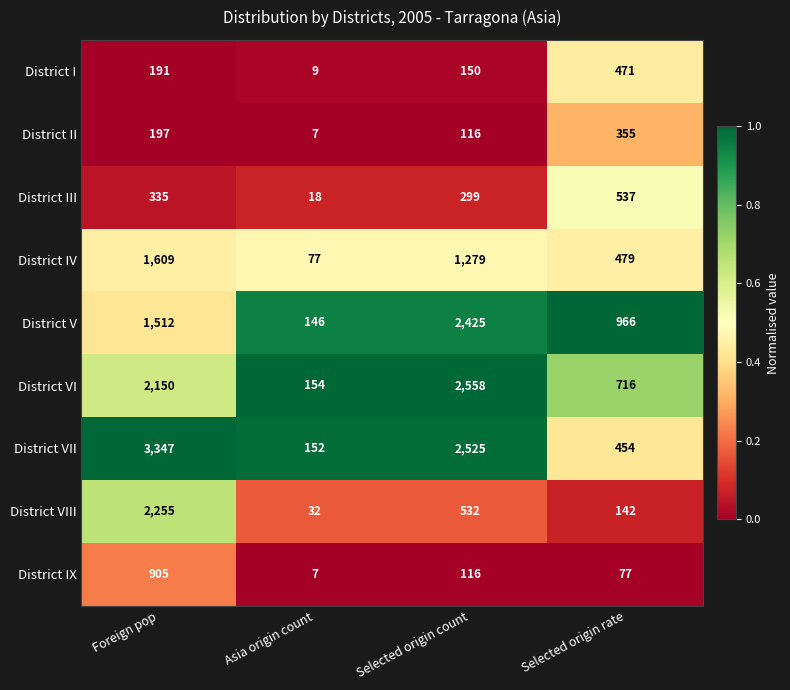

Which series has the largest total across all categories?

District VII